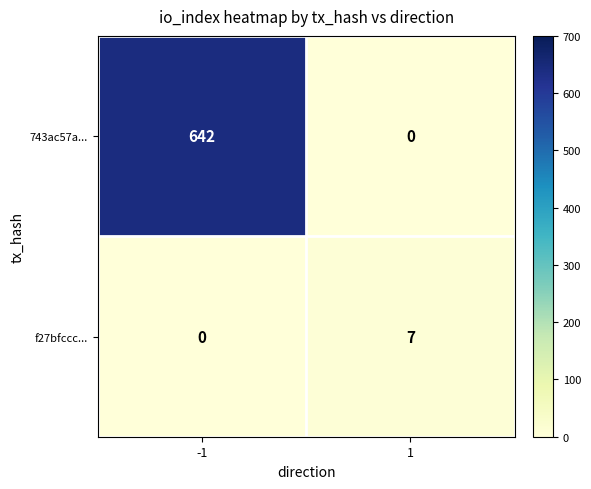

Which series changed the most between -1 and 1?

743ac57a...